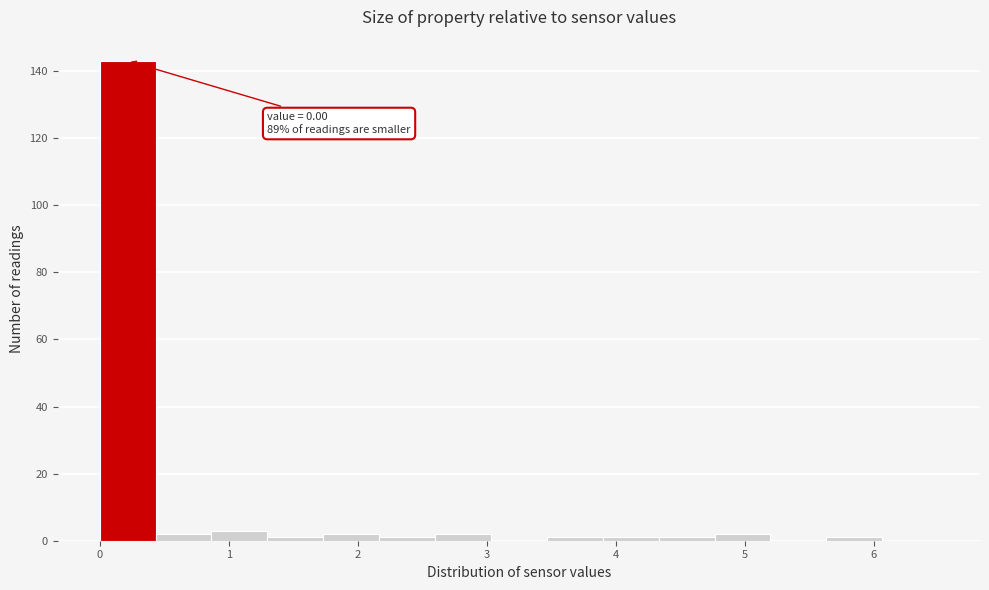

Over which range of the x-axis is the bar tallest?

0.0 to 0.4